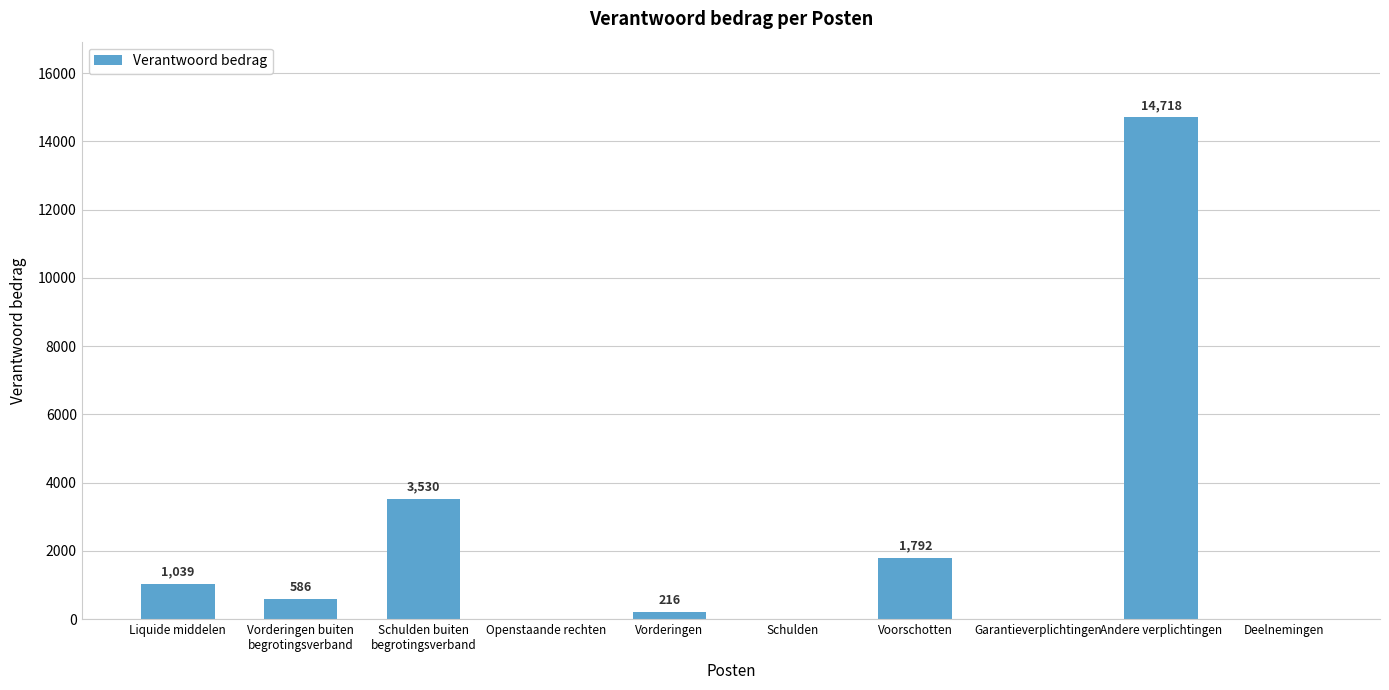

Is it true that the value at Schulden is -8493?

False